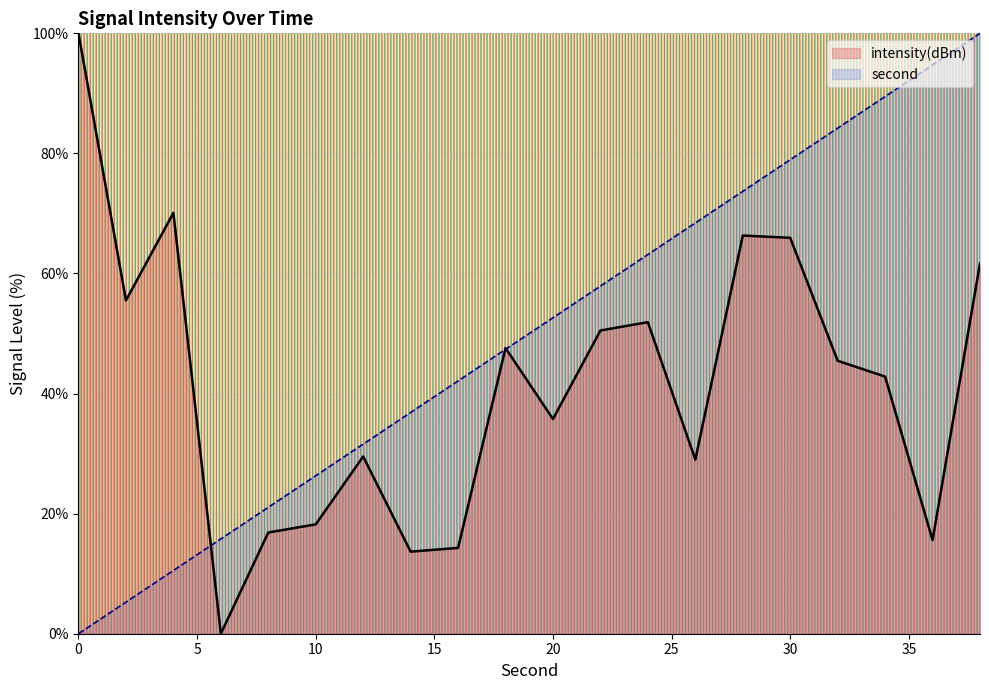

Rank the categories by intensity(dBm) value from lowest to highest.

6, 14, 16, 36, 8, 10, 26, 12, 20, 34, 32, 18, 22, 24, 2, 38, 30, 28, 4, 0